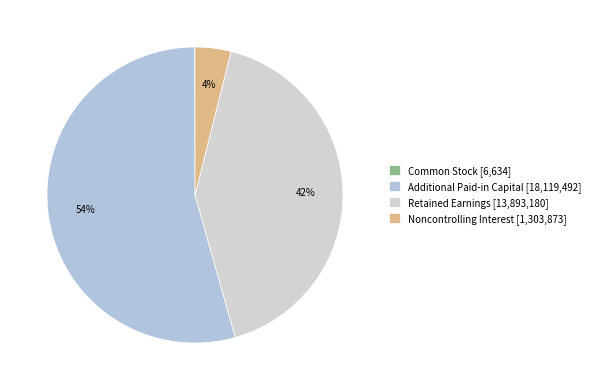

Which slice is the largest?

Additional Paid-in Capital